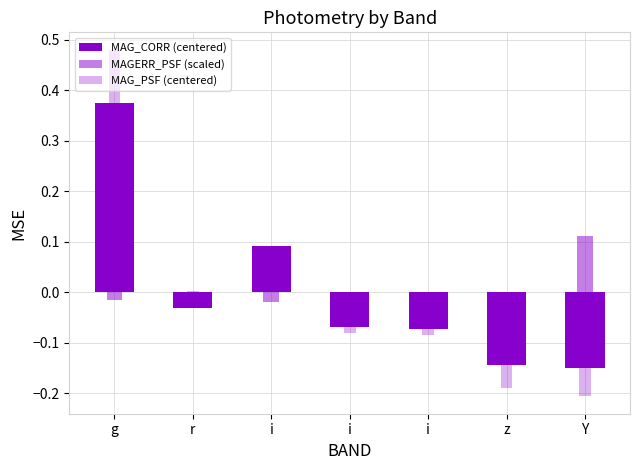

What is the spread (max minus min) of values at i?

0.1